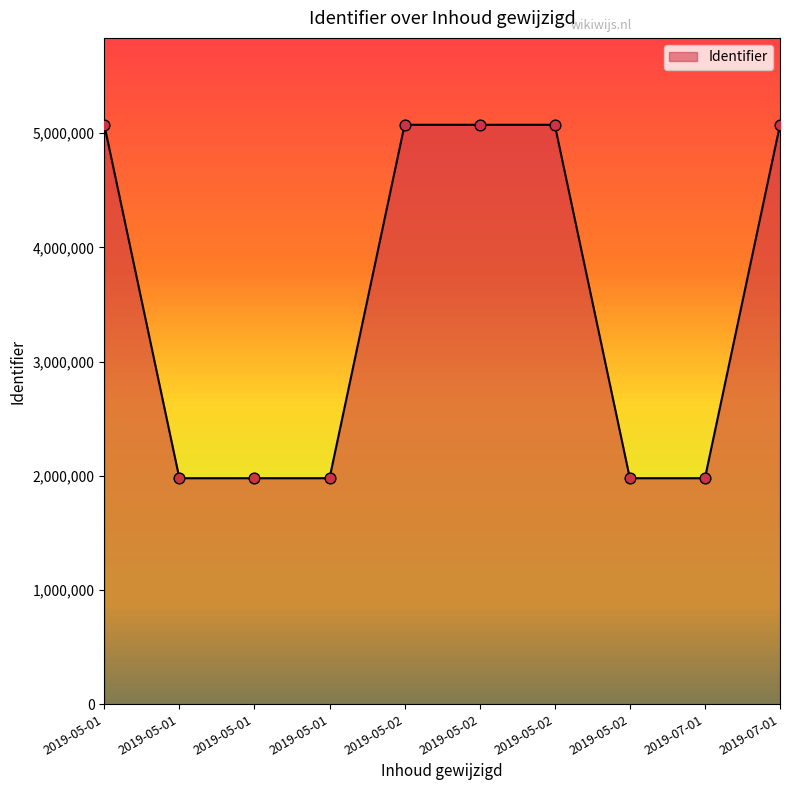

What is the ratio of the value at 2019-05-02 to the value at 2019-05-01?

1.0